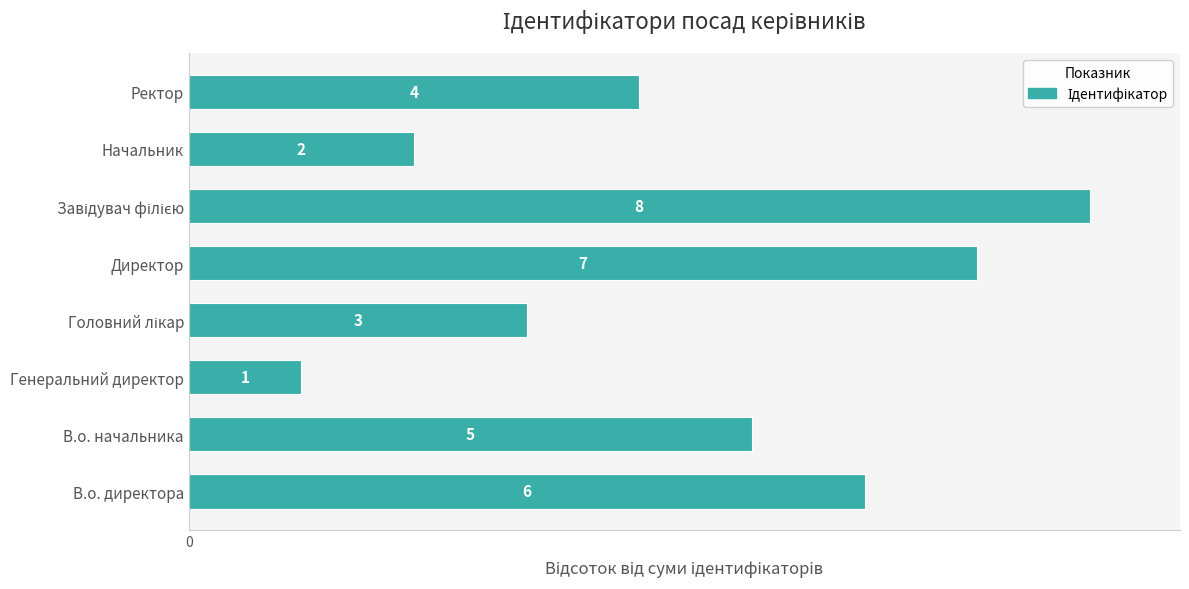

What is the difference between the maximum and minimum values?

19.4